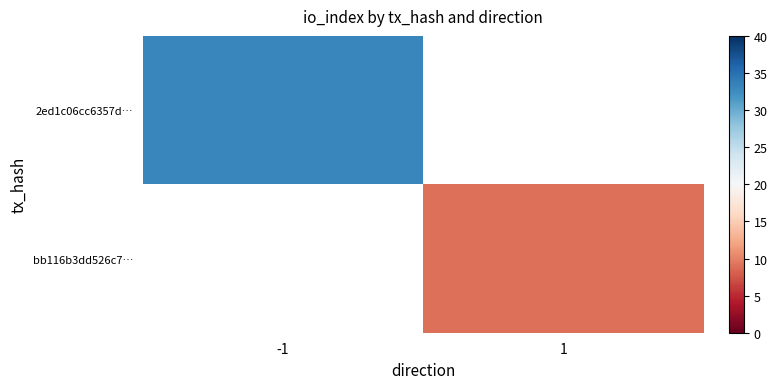

What value does the bb116b3dd526c7… series have at 1?

9.0